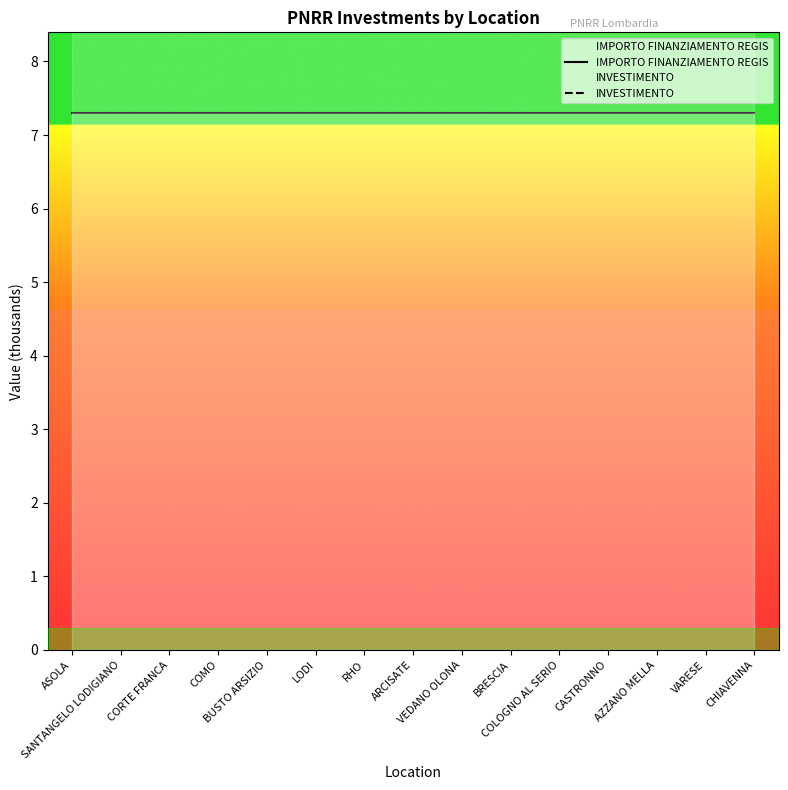

Is the value of INVESTIMENTO at RHO greater than the value of IMPORTO FINANZIAMENTO REGIS at CORTE FRANCA?

Yes